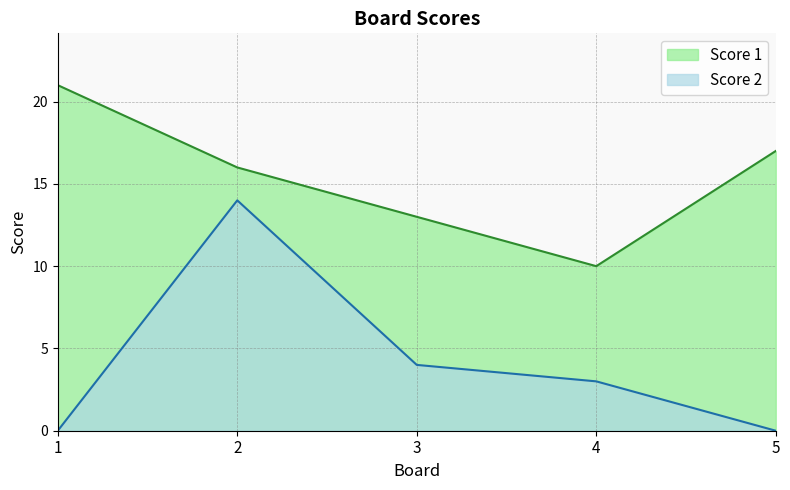

What is the difference between the maximum and minimum values in the Score 2 series?

14